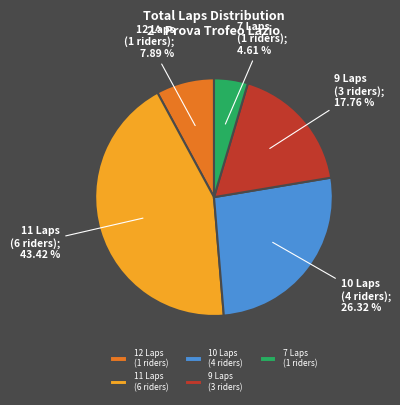

Rank the categories by value from lowest to highest.

7 Laps (1 riders), 12 Laps (1 riders), 9 Laps (3 riders), 10 Laps (4 riders), 11 Laps (6 riders)